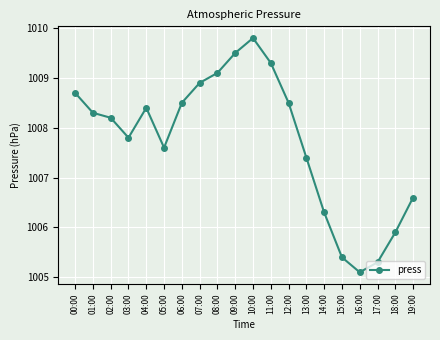

Reading left to right, what are all the values shown in this chart?

1008.7	1008.3	1008.2	1007.8	1008.4	1007.6	1008.5	1008.9	1009.1	1009.5	1009.8	1009.3	1008.5	1007.4	1006.3	1005.4	1005.1	1005.3	1005.9	1006.6